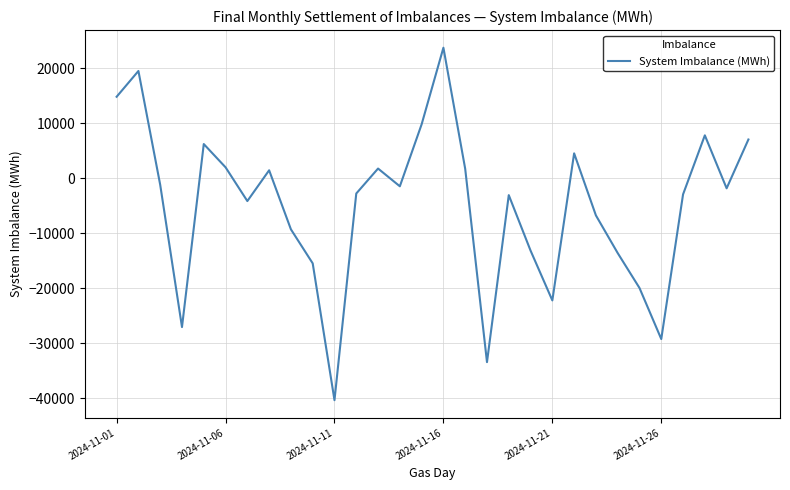

Is this an area chart (filled region under the line)?

No